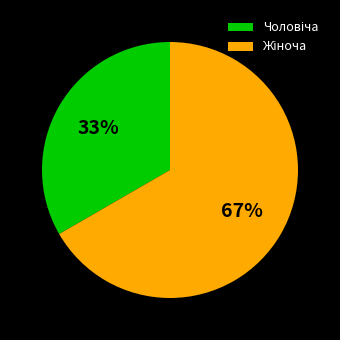

Is there a majority slice in this chart?

Yes